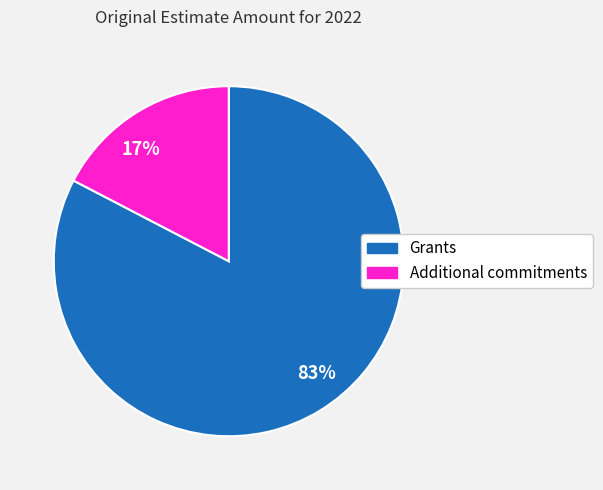

How many slices are in this pie chart?

2